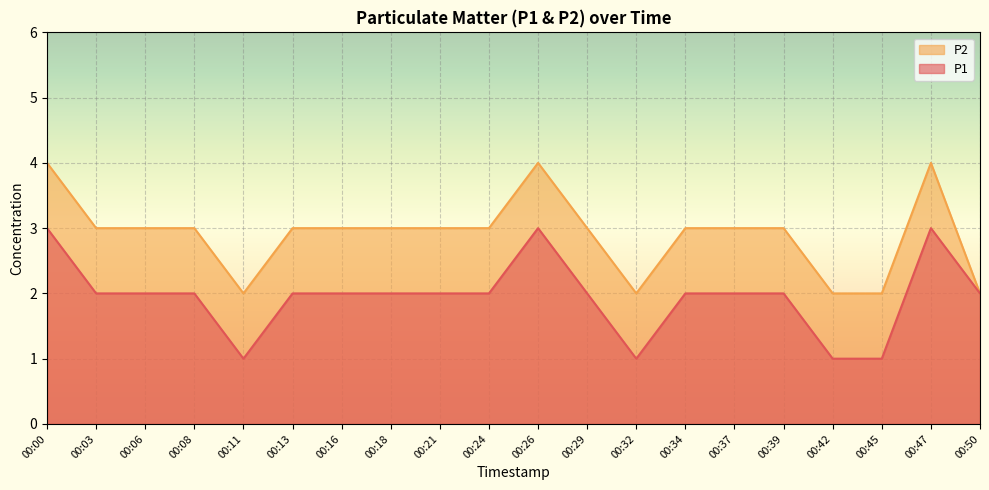

Rank the series at 00:39 from highest to lowest value.

P2, P1